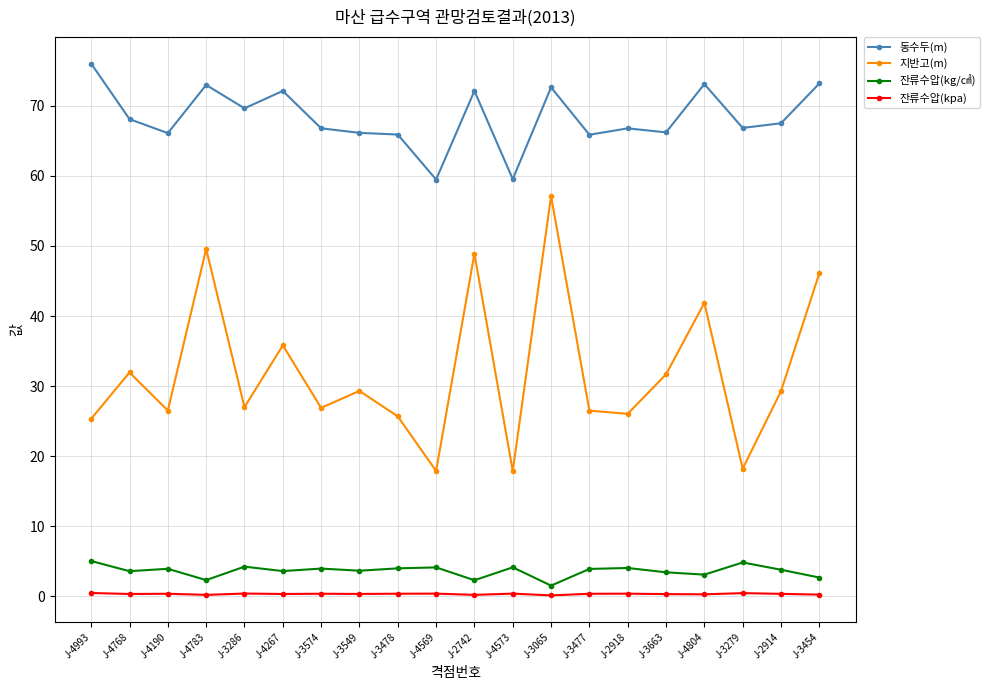

What is the smallest value displayed?

0.2